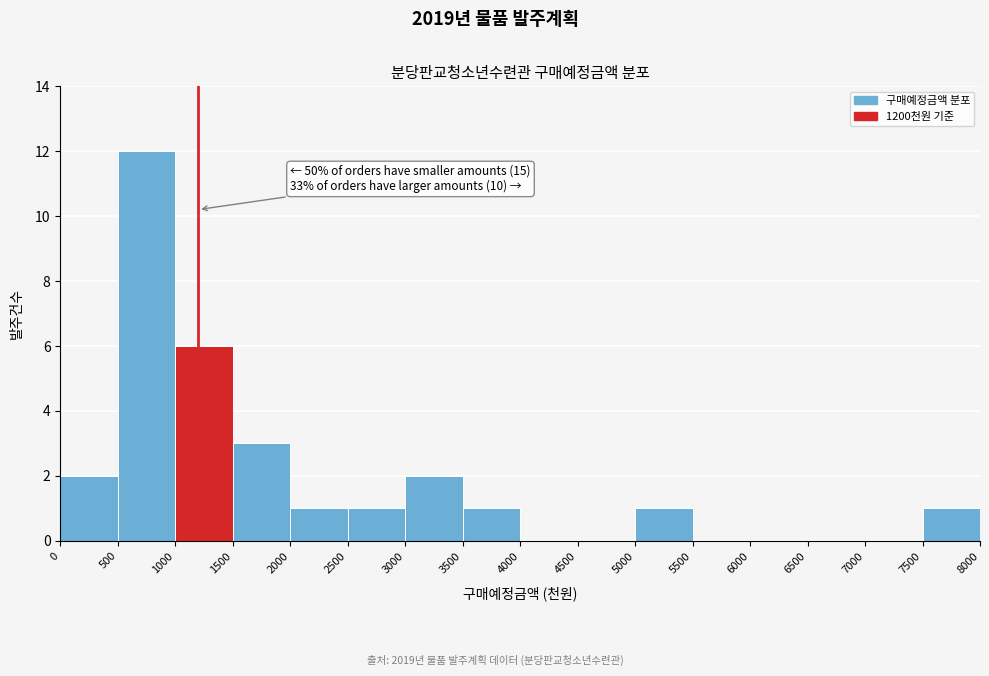

Which range on the x-axis has the tallest bar?

500 to 1000